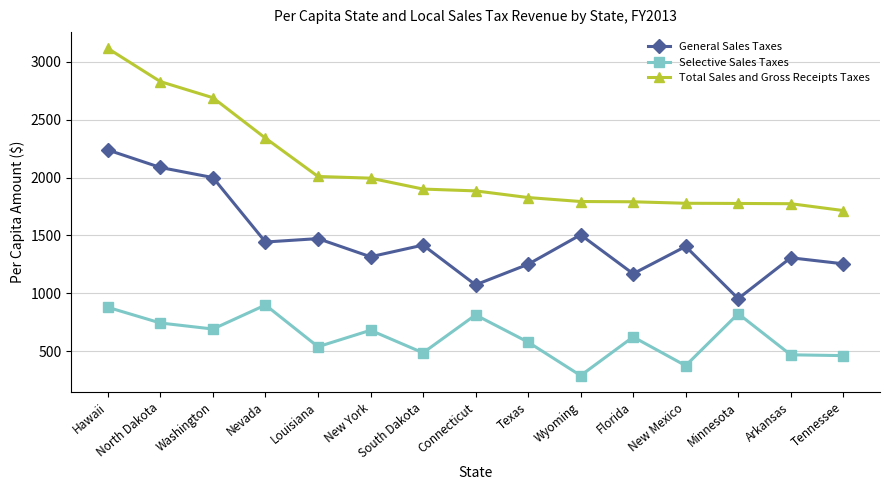

At how many categories does at least one series exceed 1350?

15